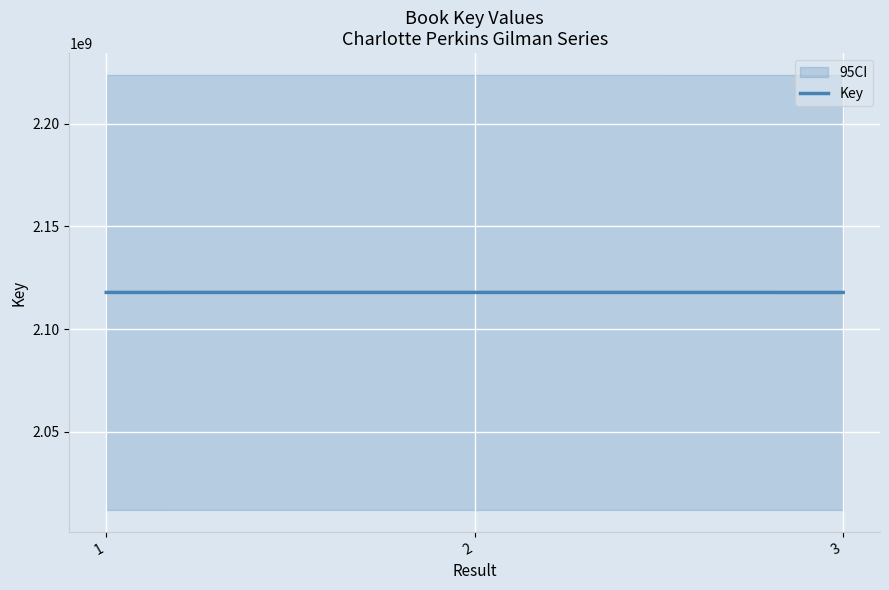

What is the minimum value shown in the chart?

2117853141